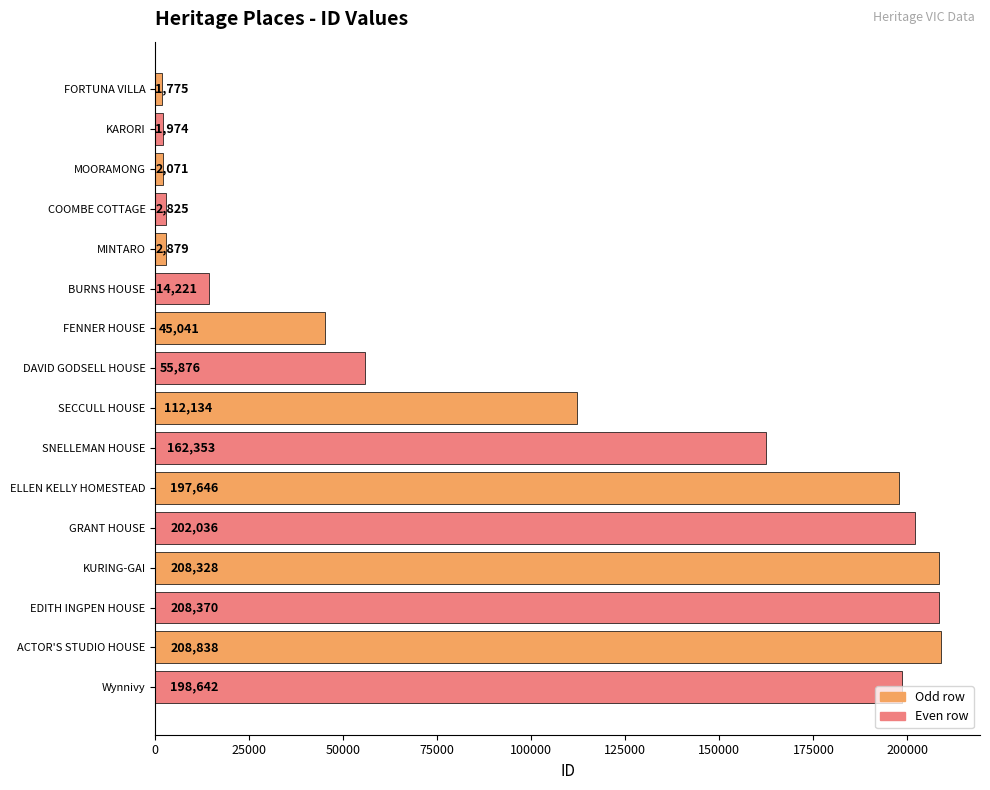

List the labels in order of value, largest first.

ACTOR'S STUDIO HOUSE, EDITH INGPEN HOUSE, KURING-GAI, GRANT HOUSE, Wynnivy, ELLEN KELLY HOMESTEAD, SNELLEMAN HOUSE, SECCULL HOUSE, DAVID GODSELL HOUSE, FENNER HOUSE, BURNS HOUSE, MINTARO, COOMBE COTTAGE, MOORAMONG, KARORI, FORTUNA VILLA